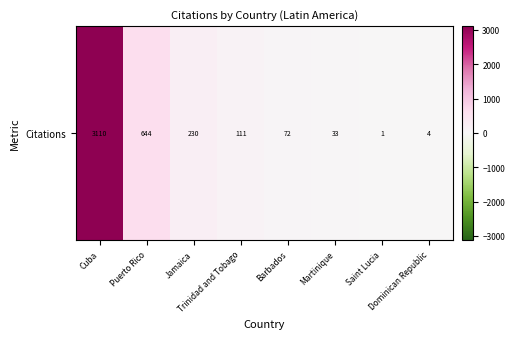

Which category has the lowest value across all series?

Saint Lucia